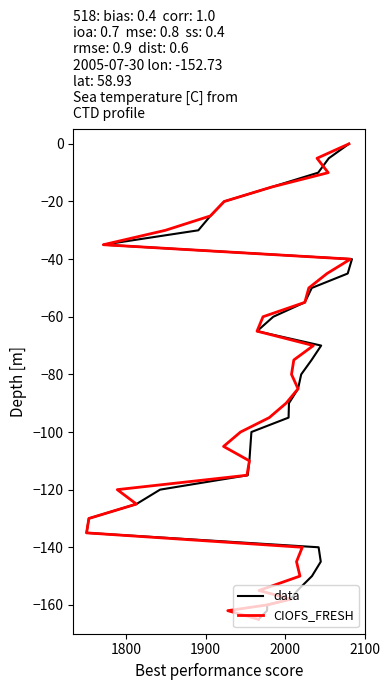

What is the average value of the data series?

-87